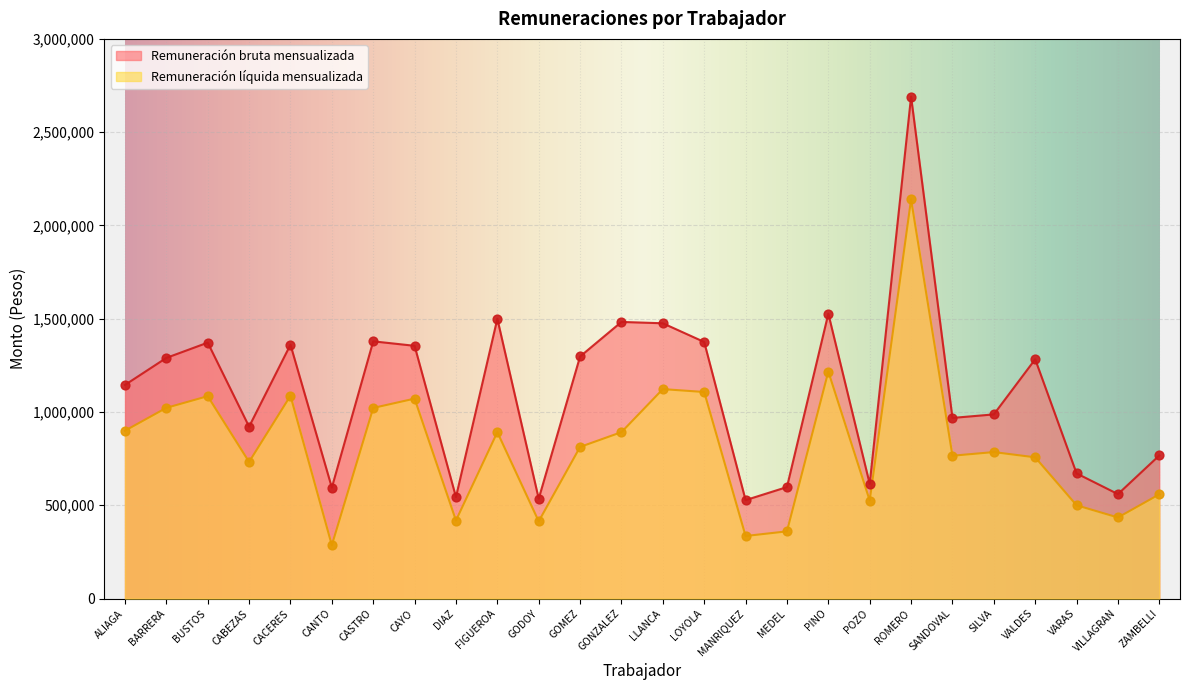

At how many categories does at least one series exceed 1028366?

14